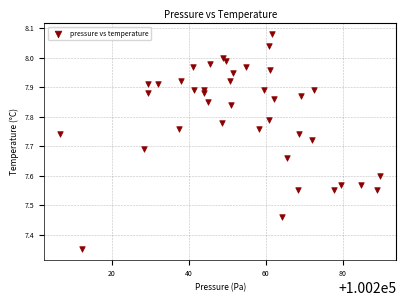

What is the range of Y values (max minus min)?

0.7